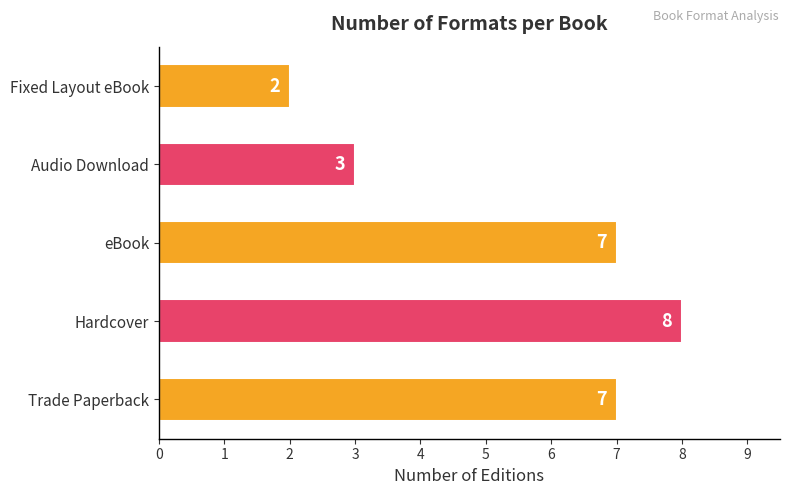

The value at eBook is 7. True or false?

True